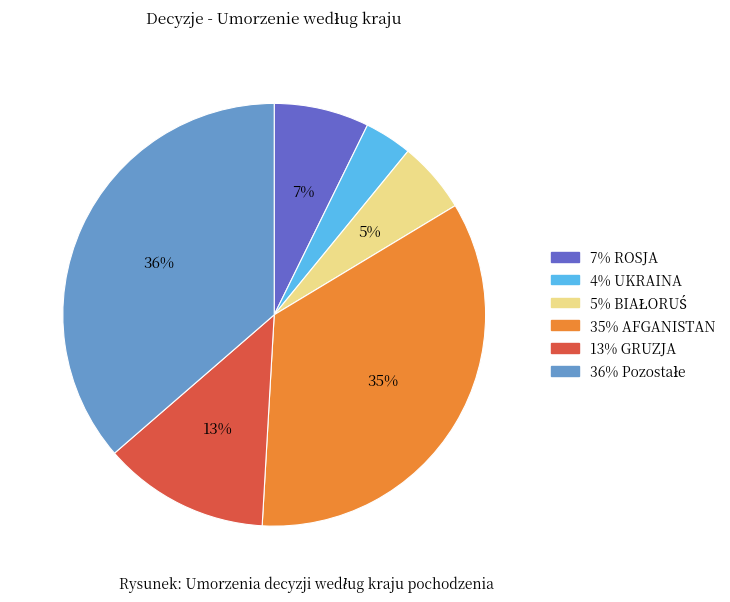

To the nearest percent, what is the average slice percentage?

17%